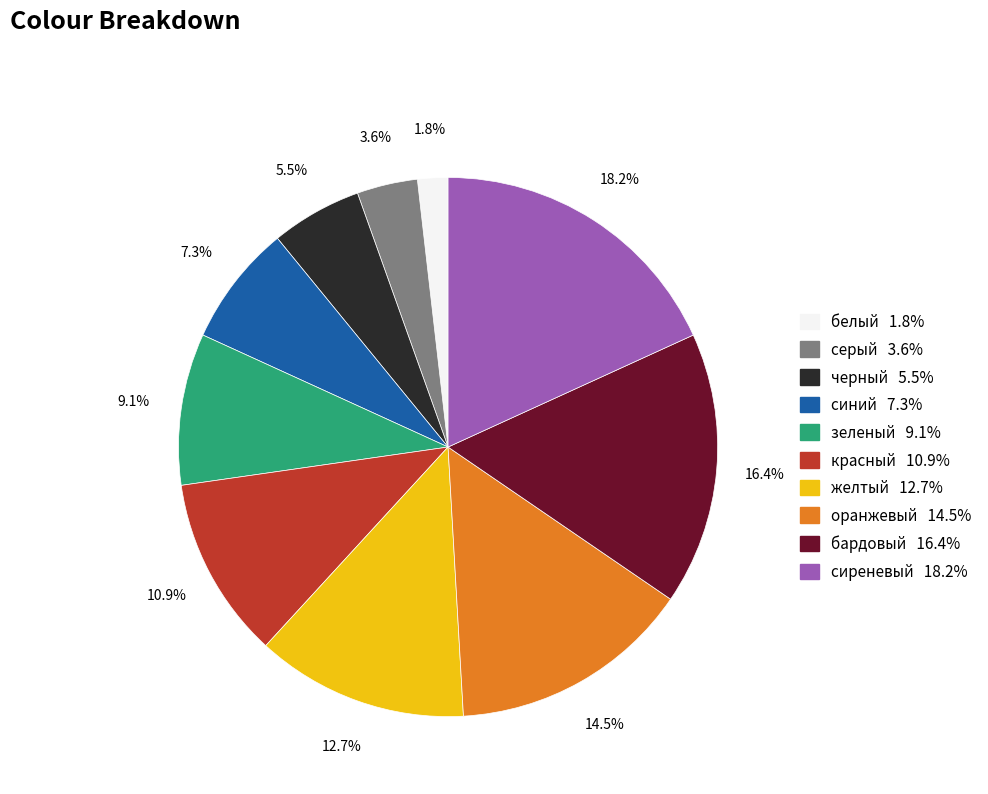

Which slice is the largest?

сиреневый